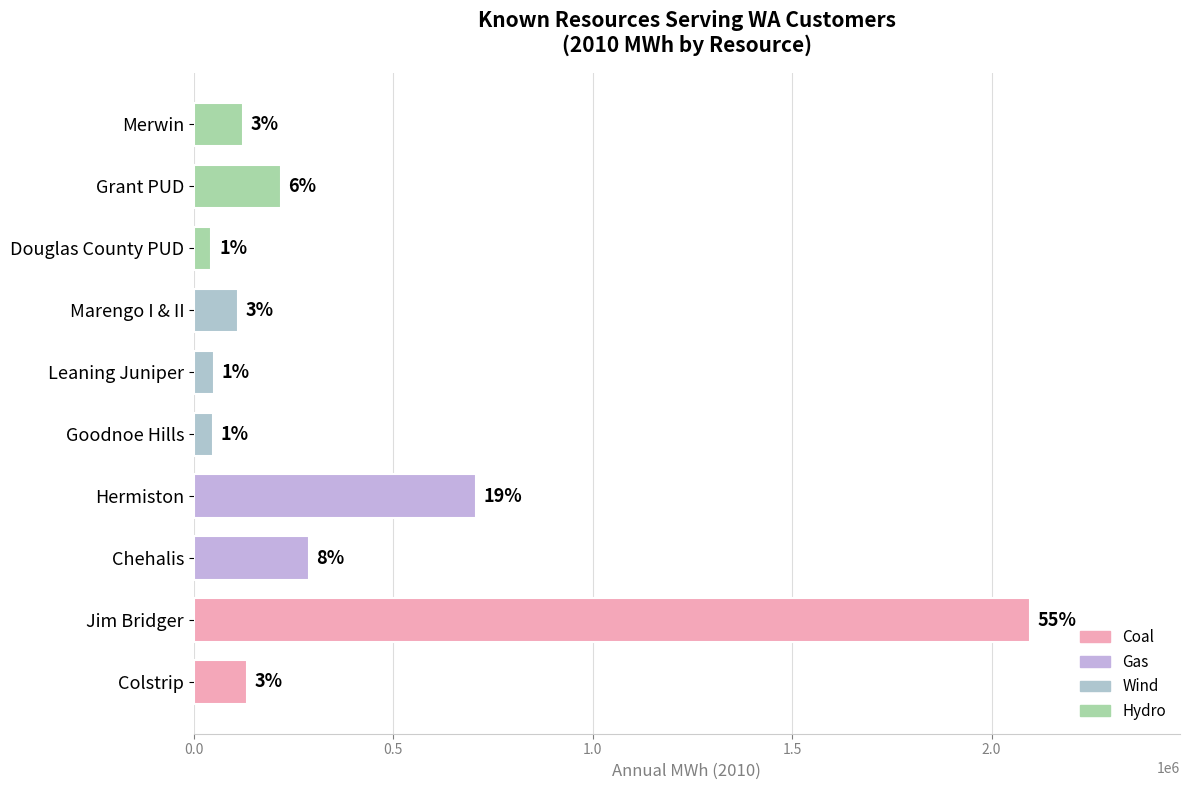

Are the bars horizontal?

Yes